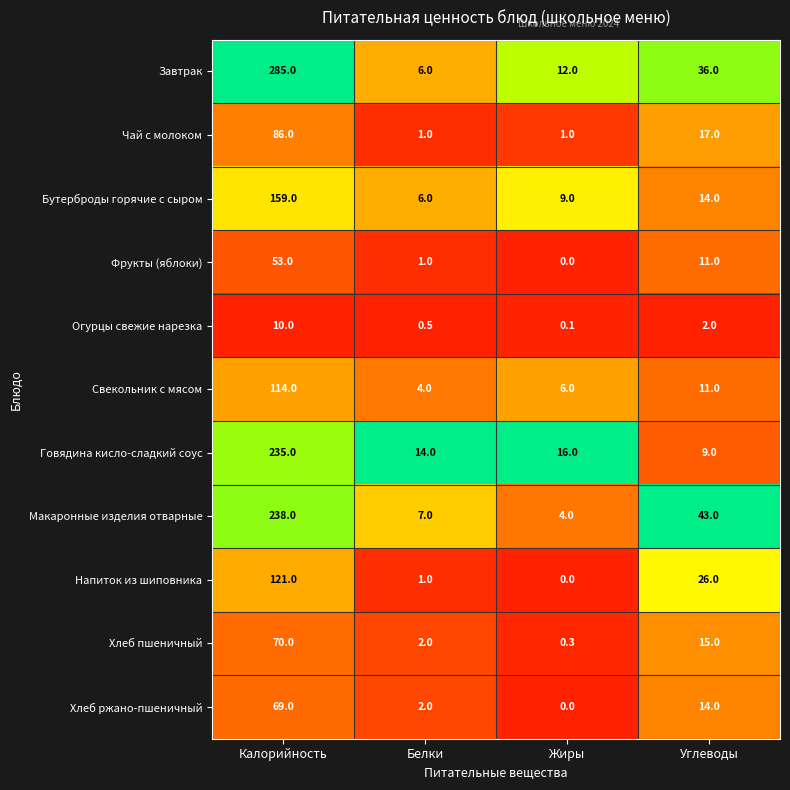

Rank the categories by Хлеб ржано-пшеничный value from lowest to highest.

Жиры, Белки, Углеводы, Калорийность